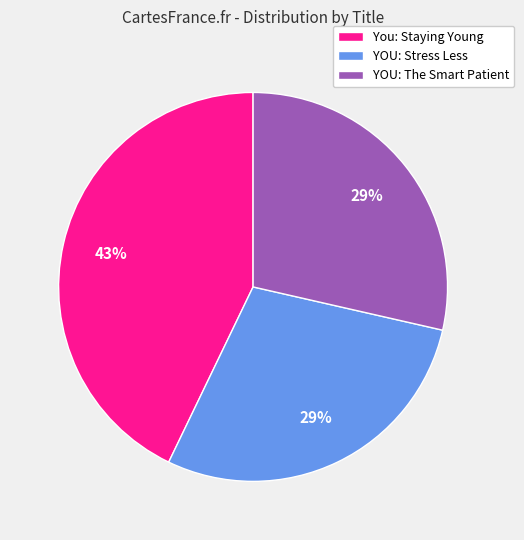

The You: Staying Young slice represents 43% of the pie. True or false?

True